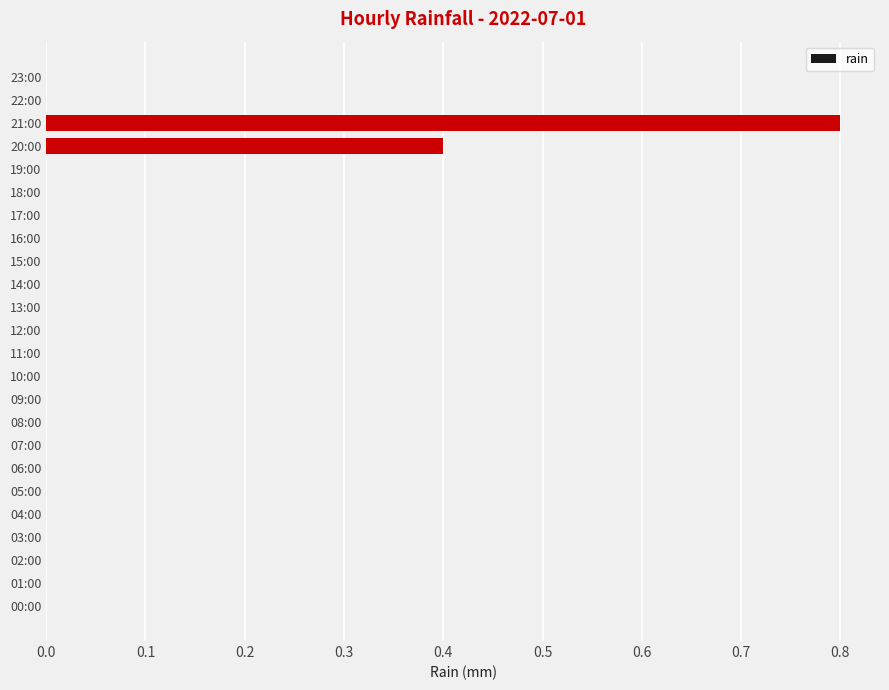

Reading top to bottom, what are all the values shown in this chart?

23:00=0.0	22:00=0.0	21:00=0.8	20:00=0.4	19:00=0.0	18:00=0.0	17:00=0.0	16:00=0.0	15:00=0.0	14:00=0.0	13:00=0.0	12:00=0.0	11:00=0.0	10:00=0.0	09:00=0.0	08:00=0.0	07:00=0.0	06:00=0.0	05:00=0.0	04:00=0.0	03:00=0.0	02:00=0.0	01:00=0.0	00:00=0.0